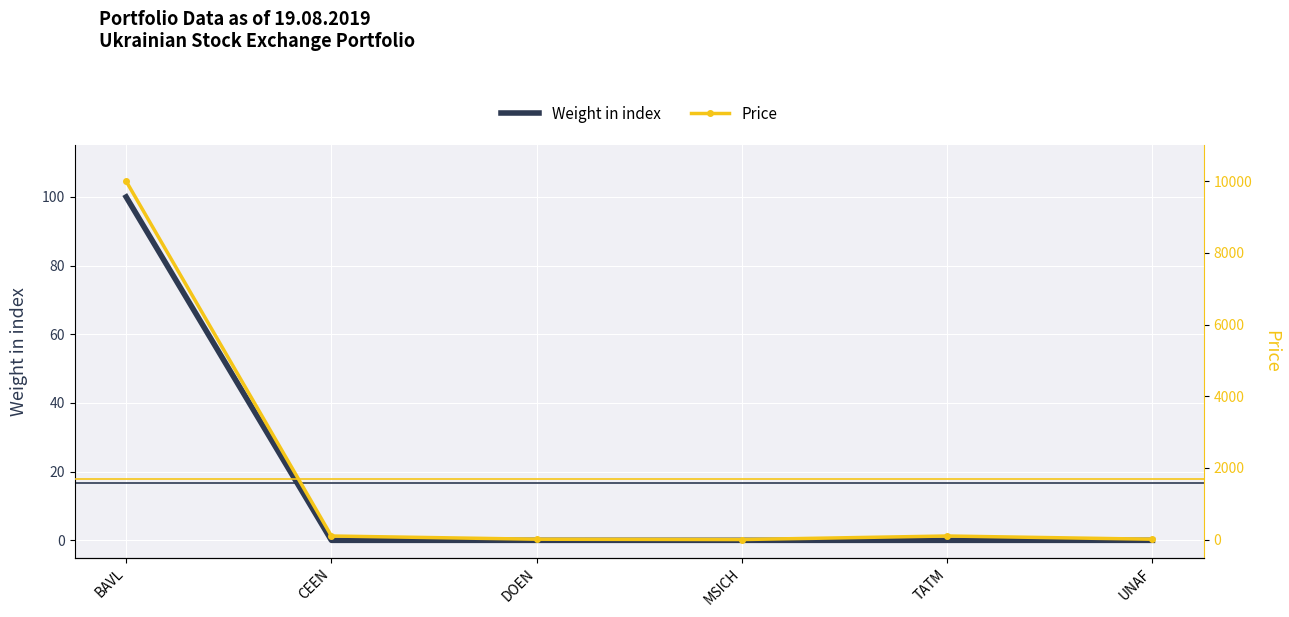

How many interior local peaks does the Price series have?

1